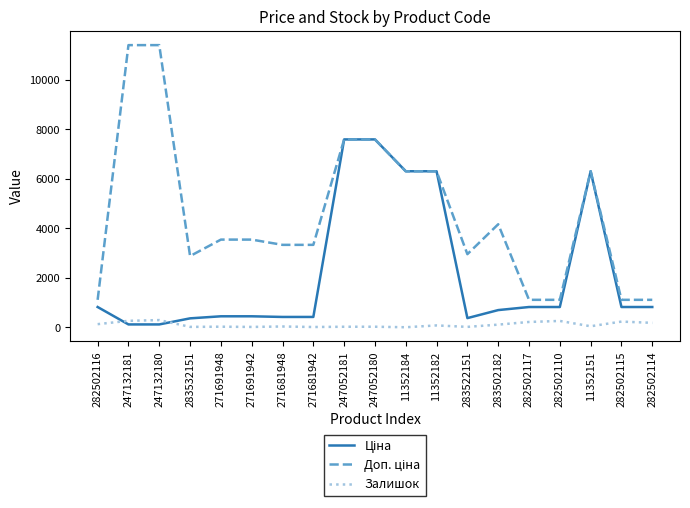

What is the greatest value displayed?

11410.0